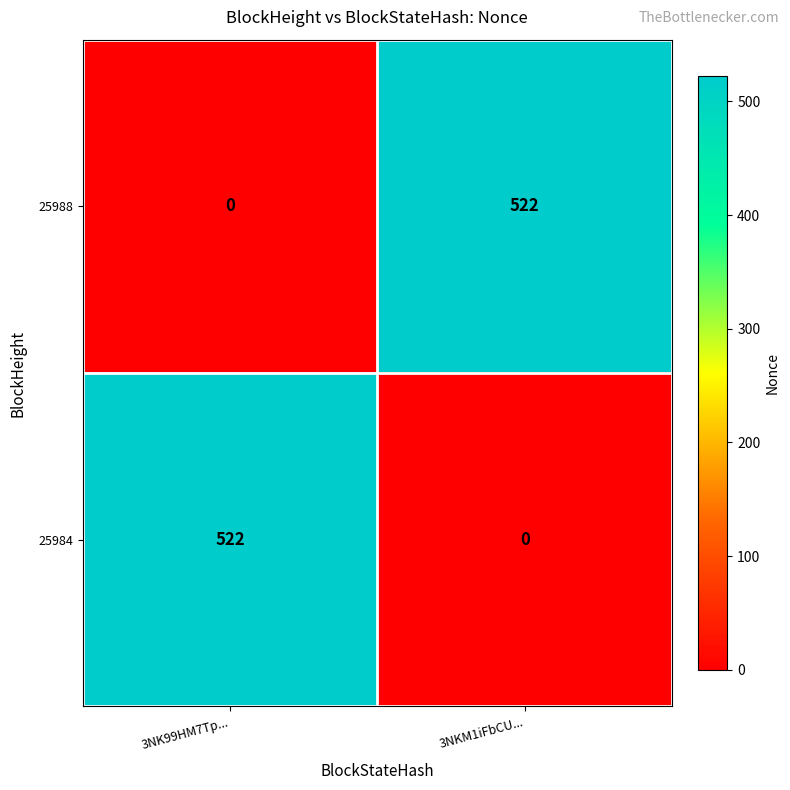

Reading right to left, what are all the values shown in this chart?

25988: 3NKM1iFbCU...=522	3NK99HM7Tp...=0
25984: 3NKM1iFbCU...=0	3NK99HM7Tp...=522